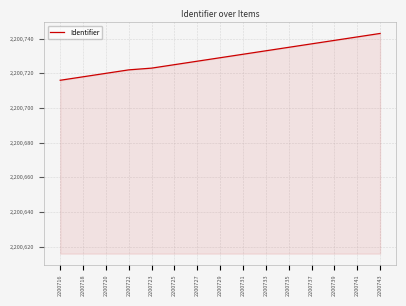

What is the change in value from 2200727 to 2200743?

+16